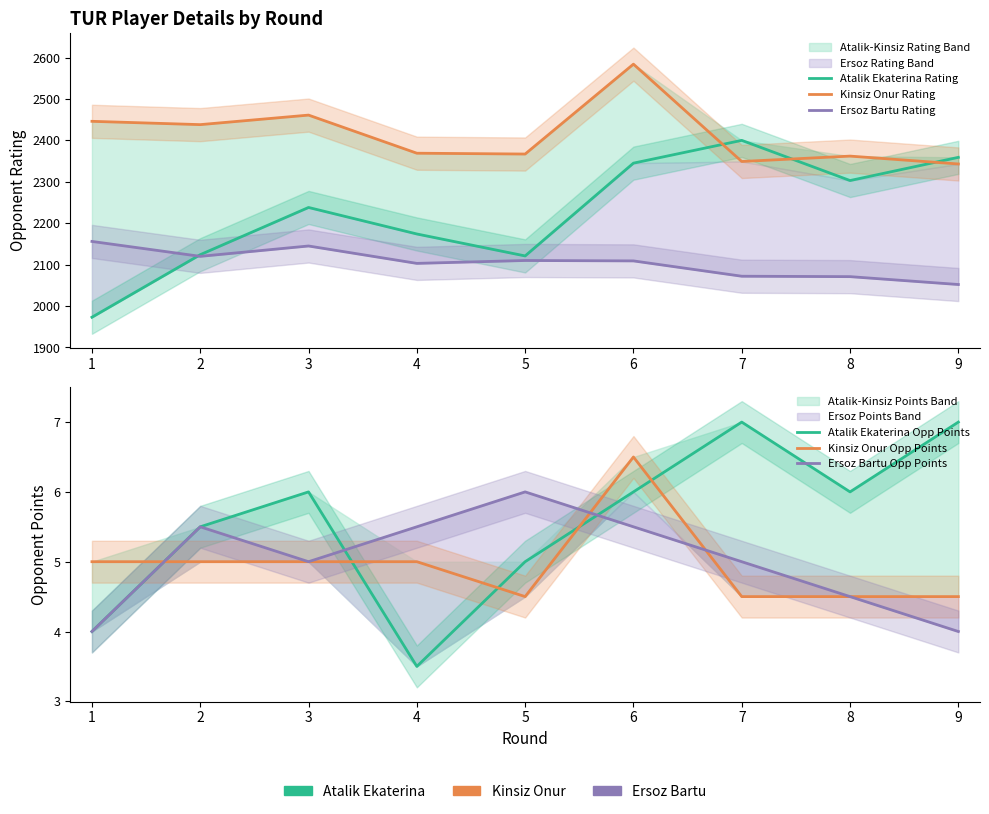

What is the difference between the second highest and minimum values in the Kinsiz Onur Rating series?

118.0